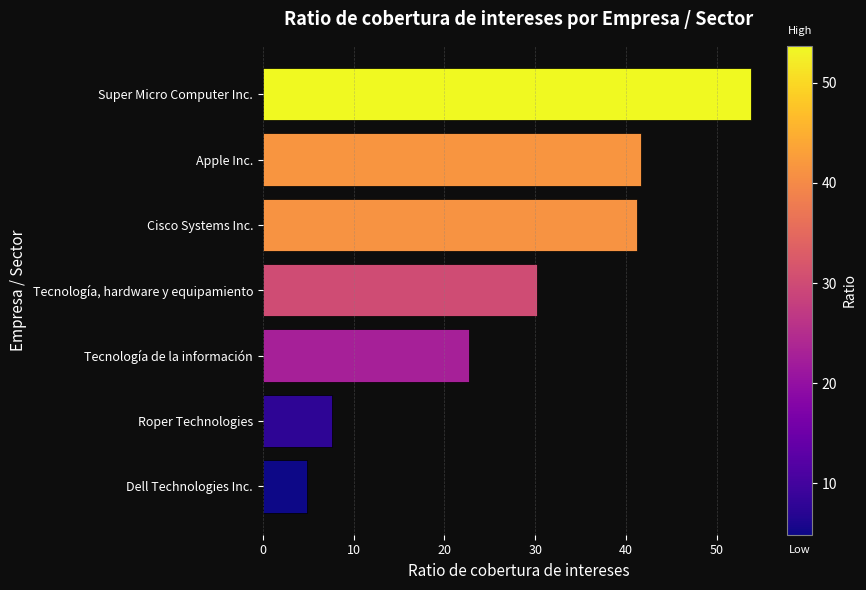

Which has a higher value, Dell Technologies Inc. or Apple Inc.?

Apple Inc.